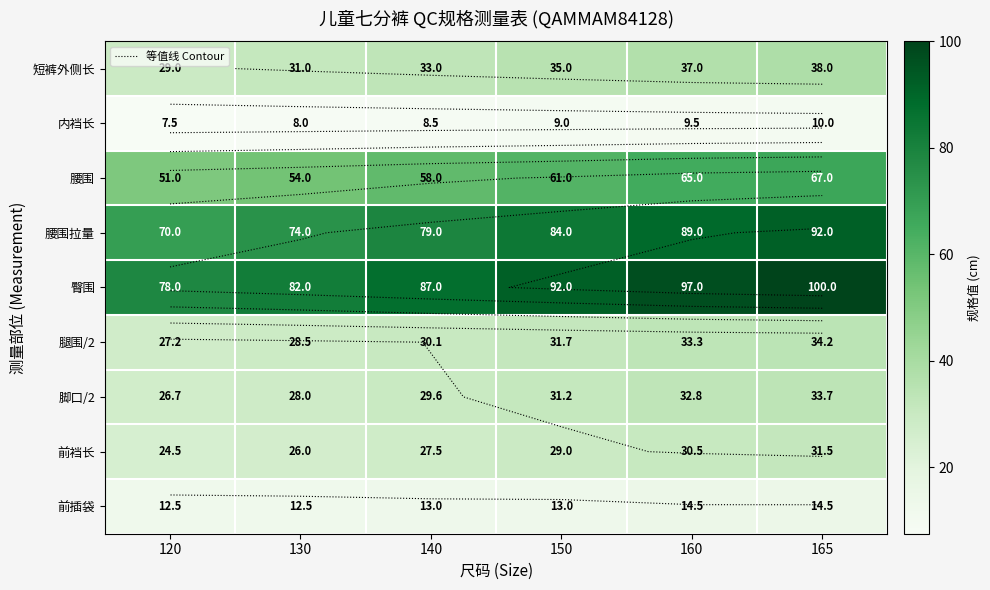

At which category is the sum across all series the highest?

165